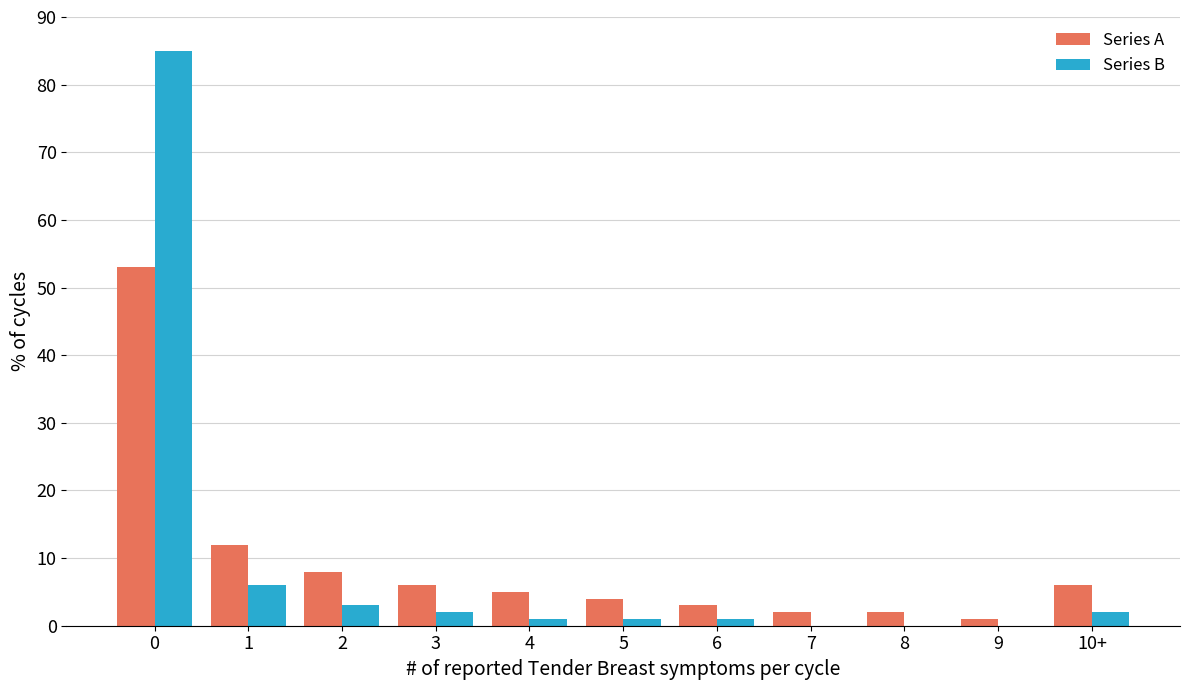

Is the value of Series A at 0 greater than the value of Series B at 0?

No